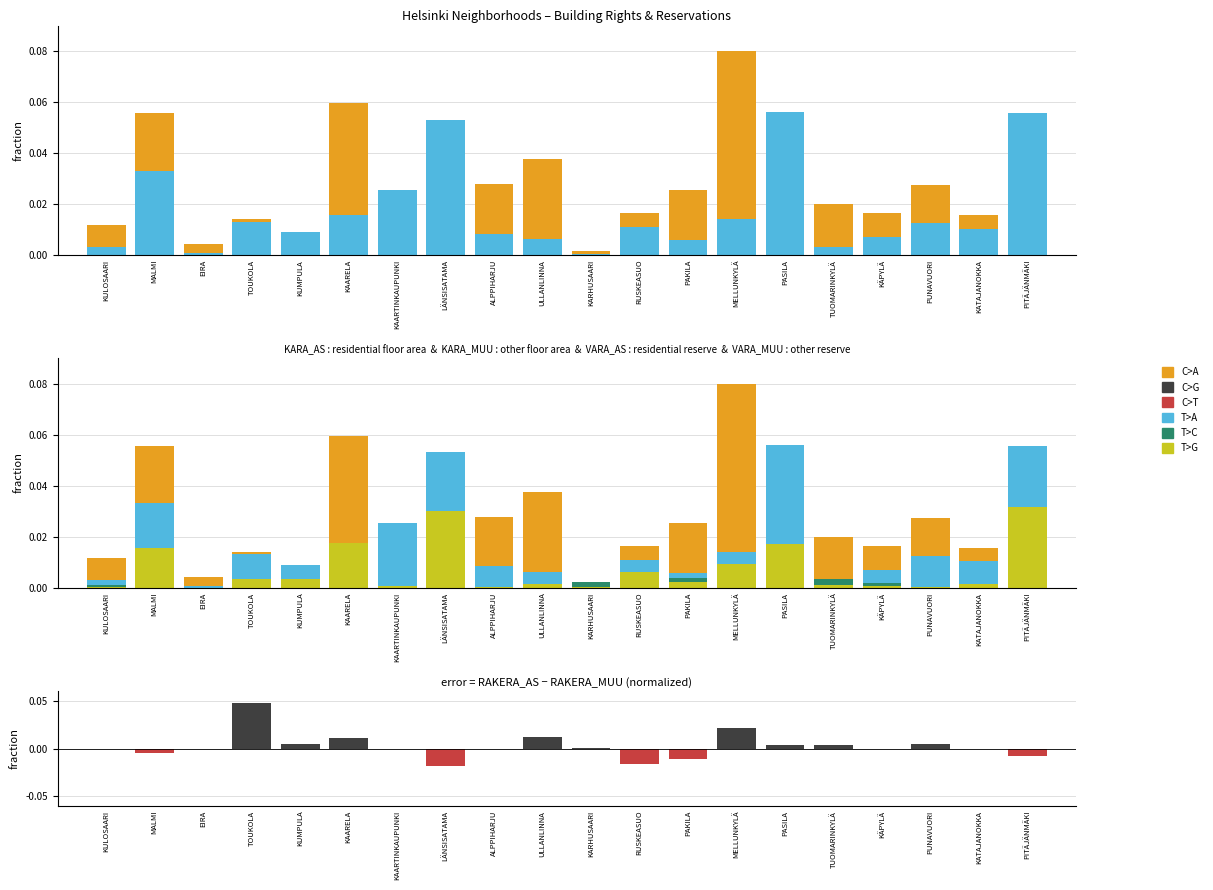

At which category is the sum across all series the highest?

MELLUNKYLÄ